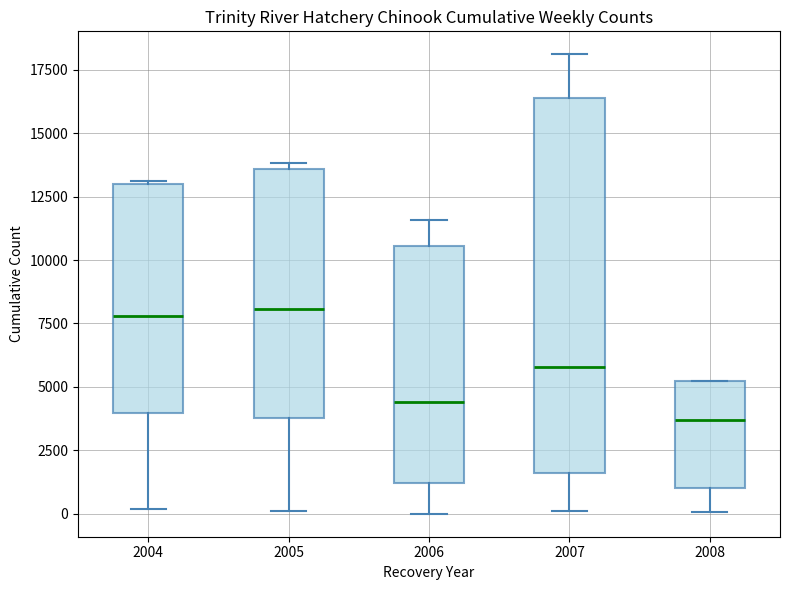

Where is the lower edge of the box at x = 2006 on the y-axis? The values are not printed on the chart, so give them approximately, as read against the axis.

1000